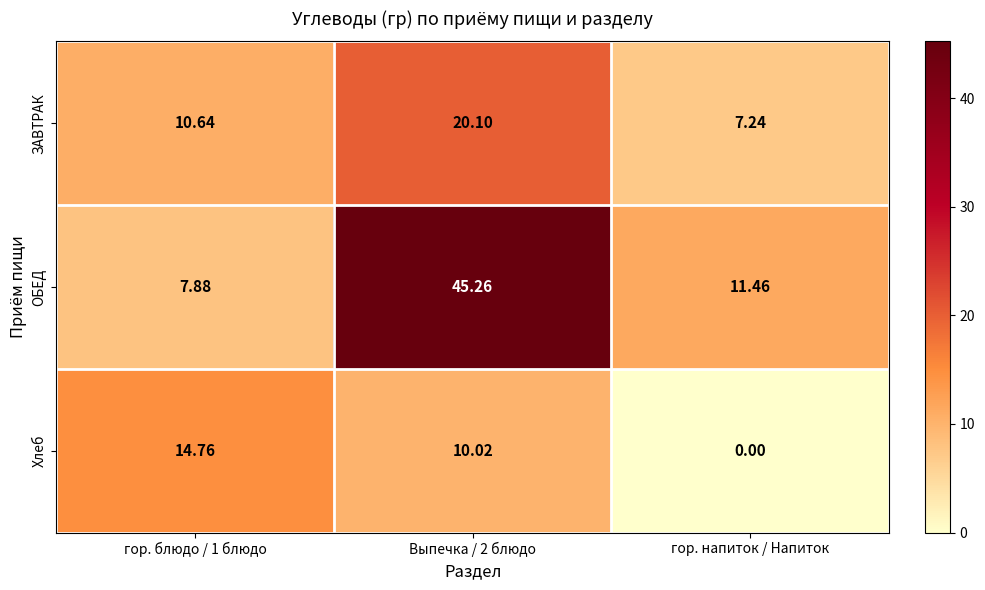

Count the number of data series in this chart.

3